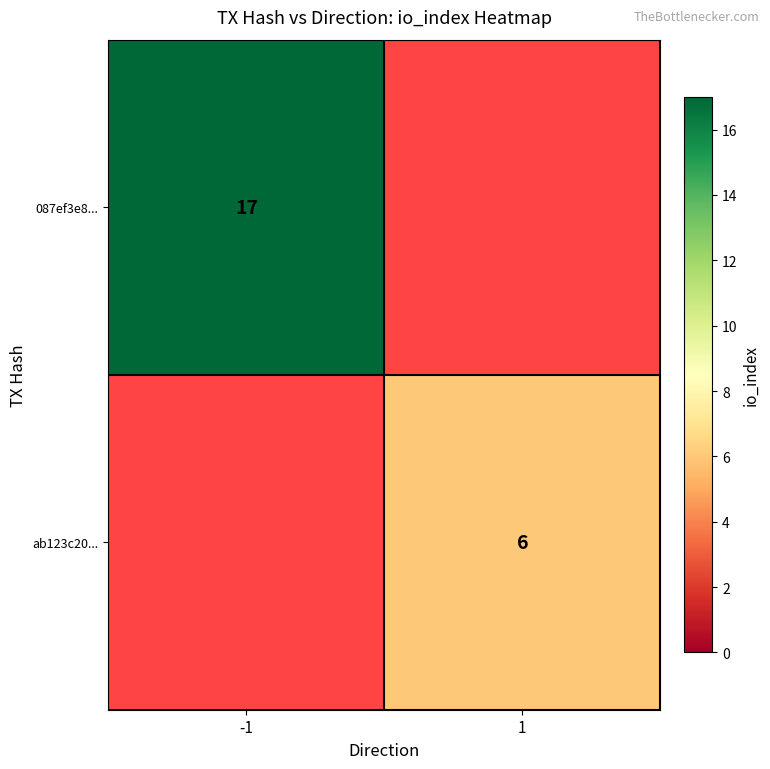

Which has a higher value, 1 or -1?

-1